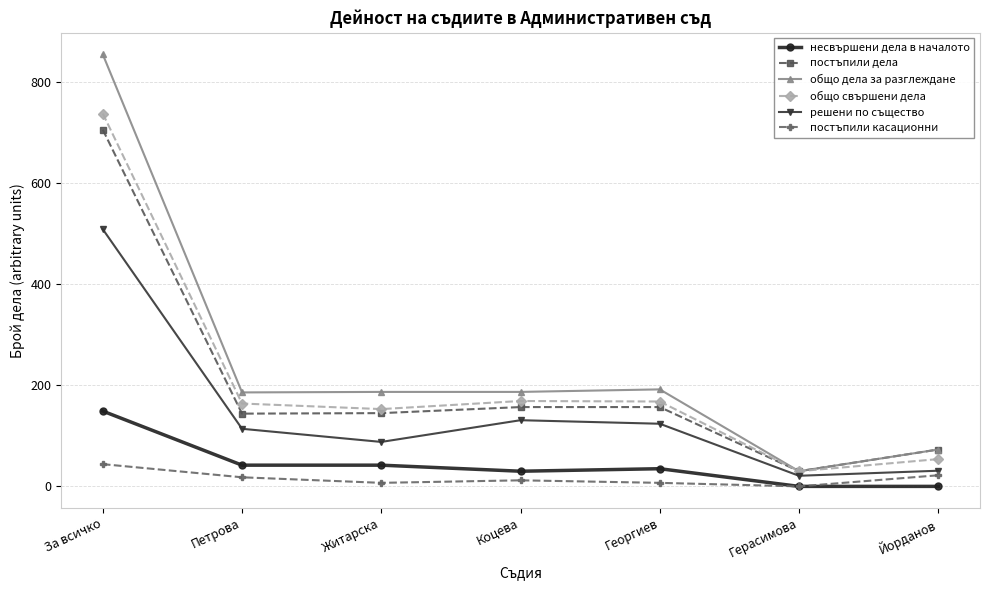

Count the number of categories in the chart.

7